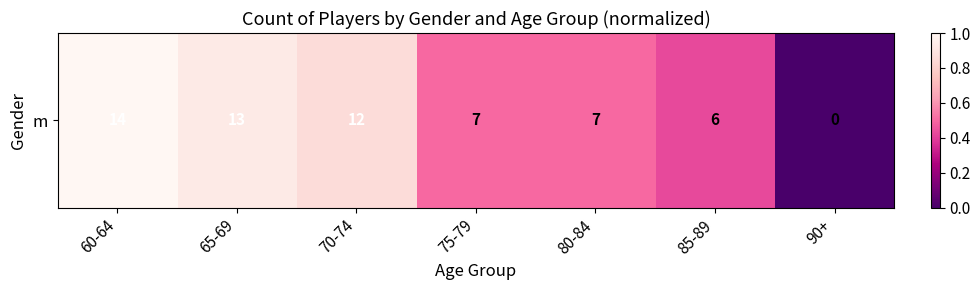

Which has a higher value, 75-79 or 80-84?

75-79